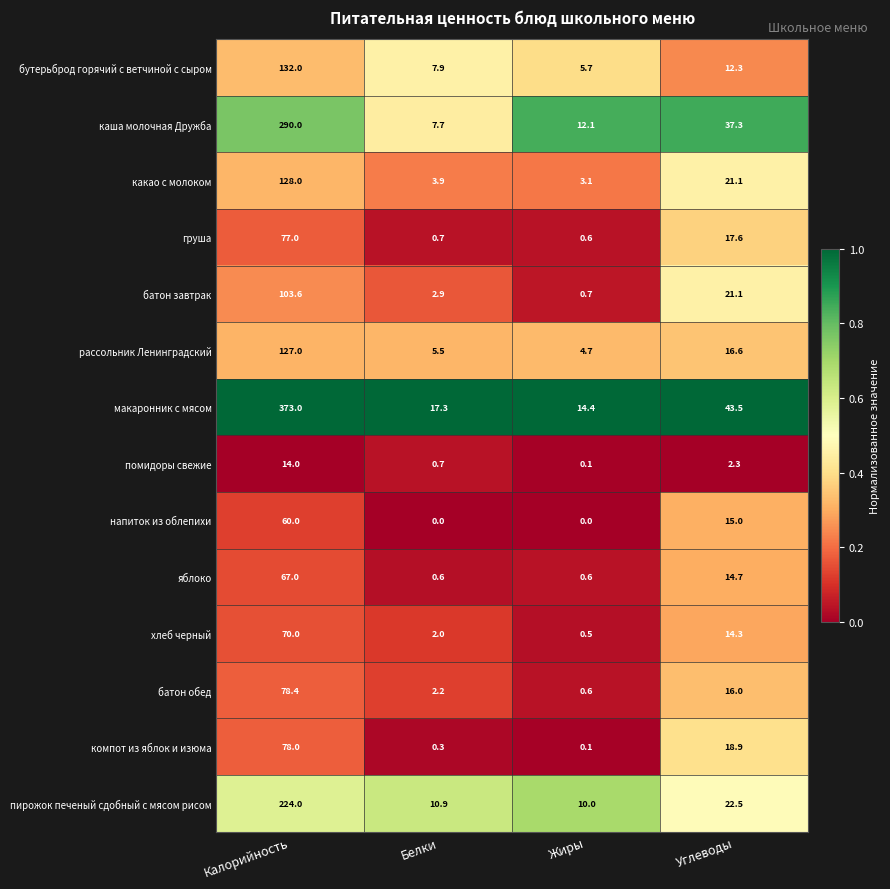

What is the average value of the помидоры свежие series?

4.3